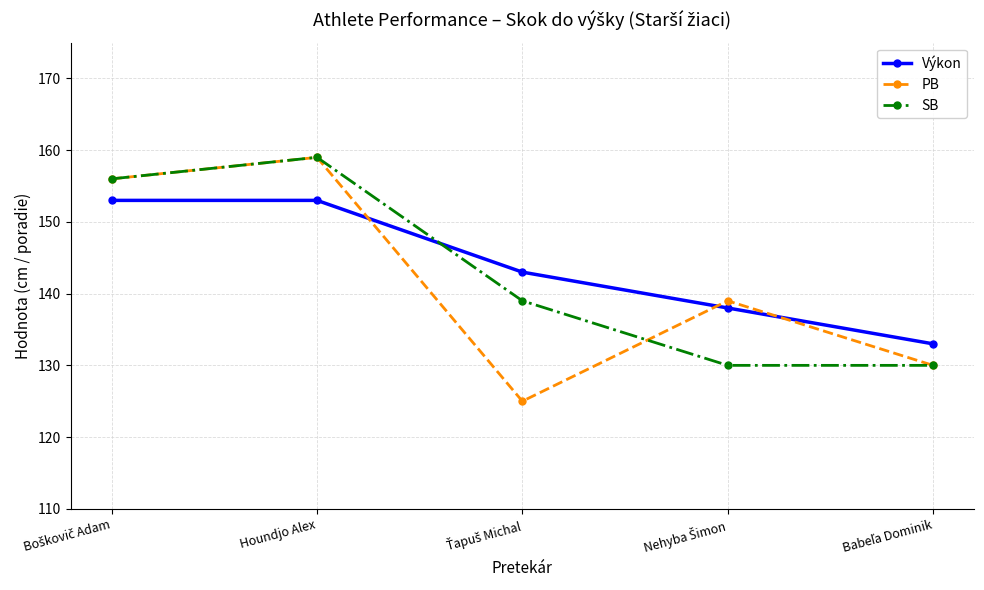

The value of Výkon at Houndjo Alex is 234. True or false?

False